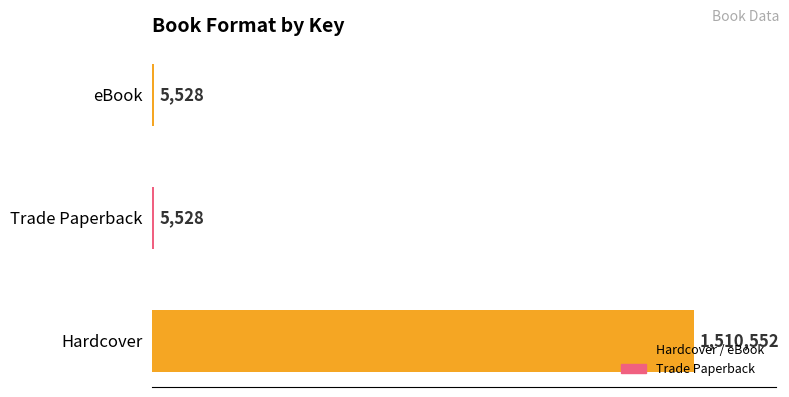

Are the bars horizontal?

Yes